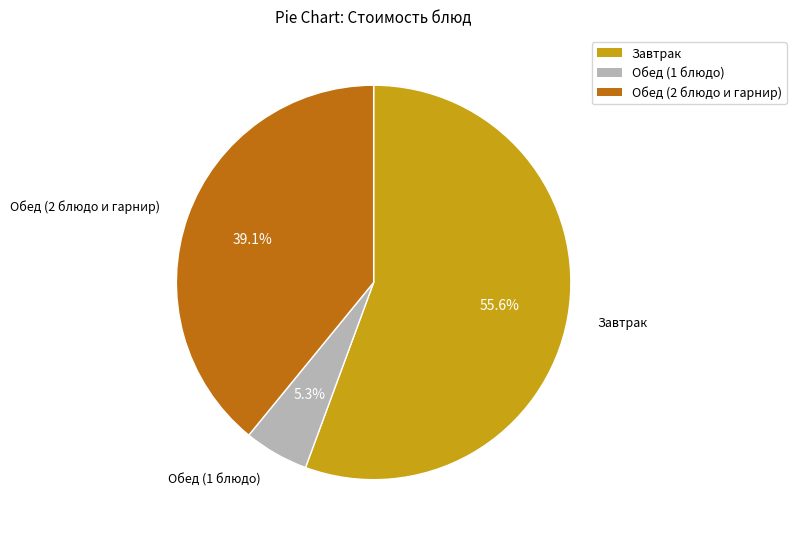

Is there a majority slice in this chart?

Yes